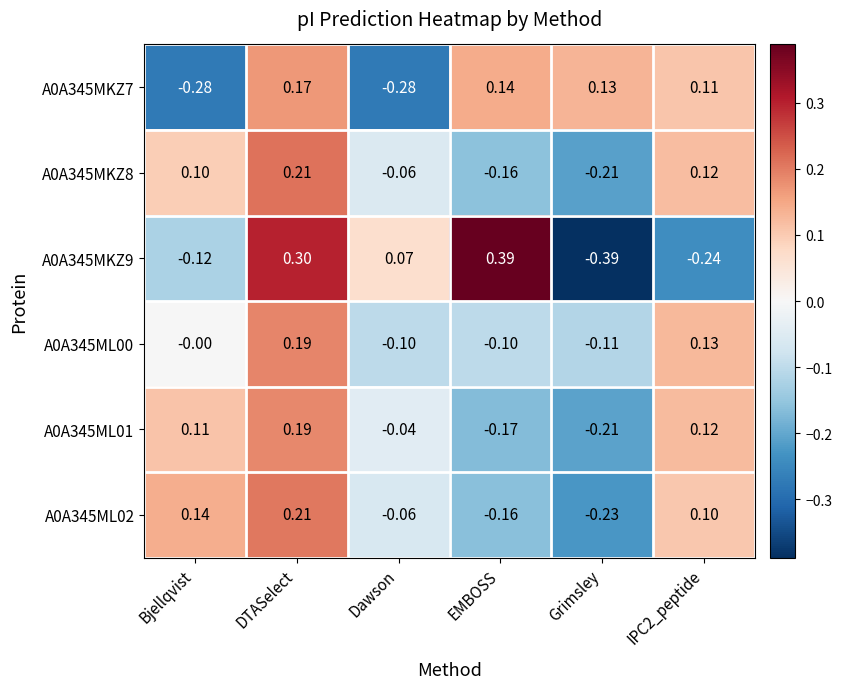

Where does the A0A345ML02 series first go above 0?

Bjellqvist